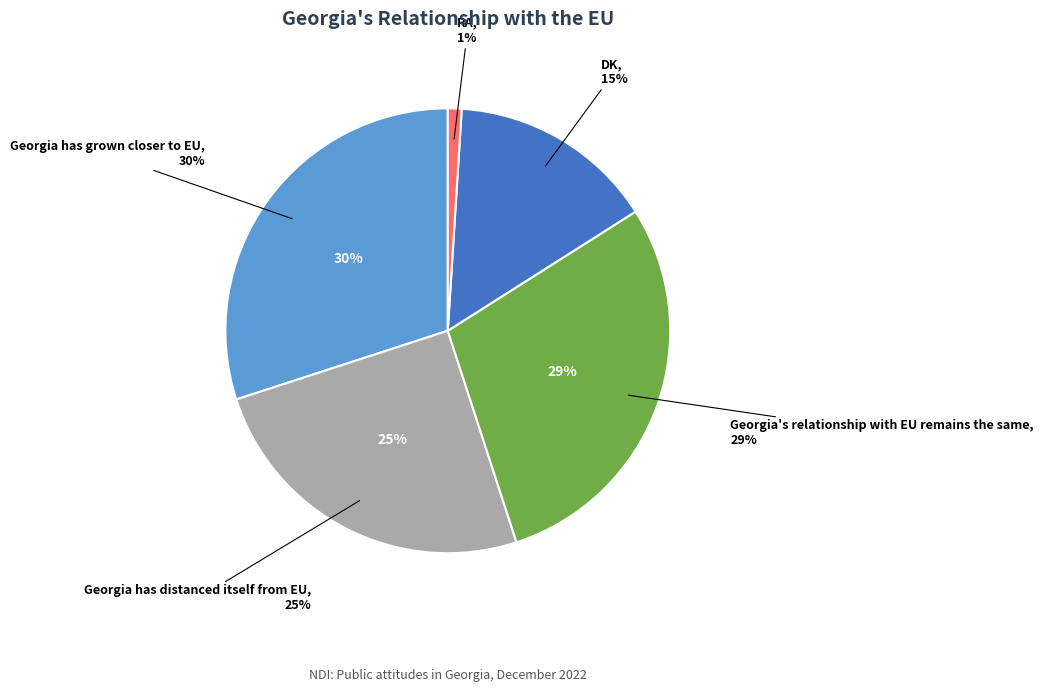

Does any single category account for the majority?

No